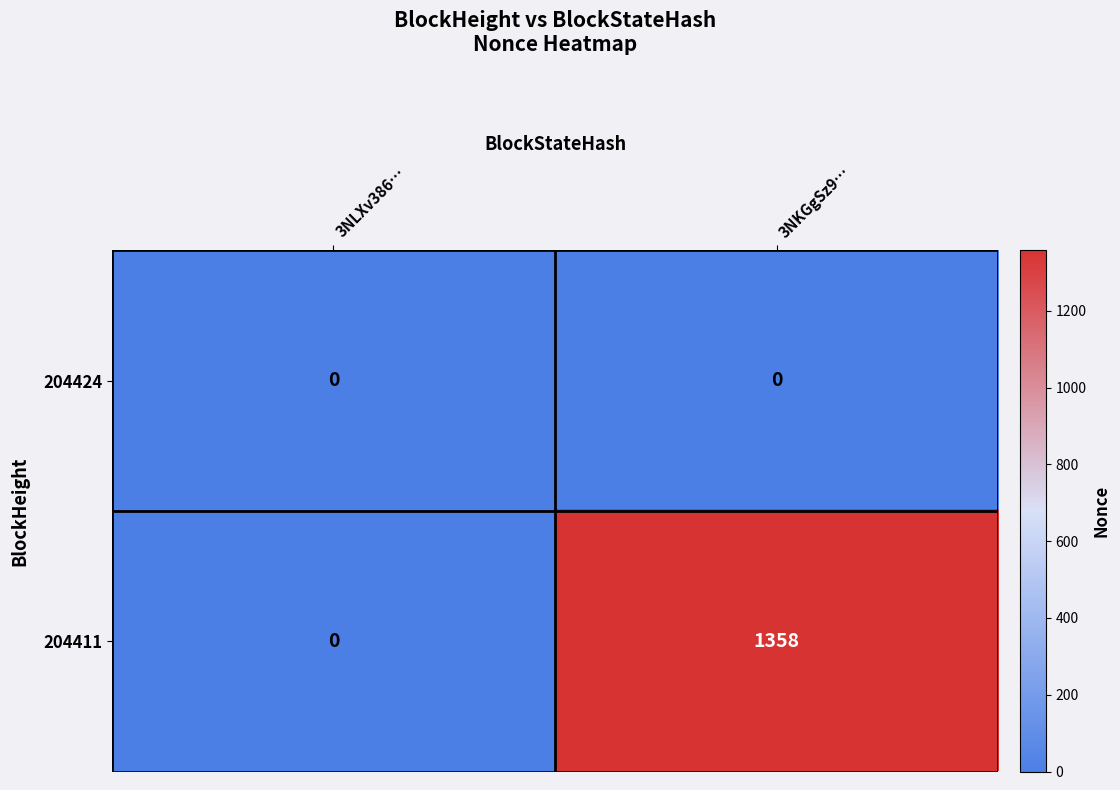

How many data points does each series have?

2